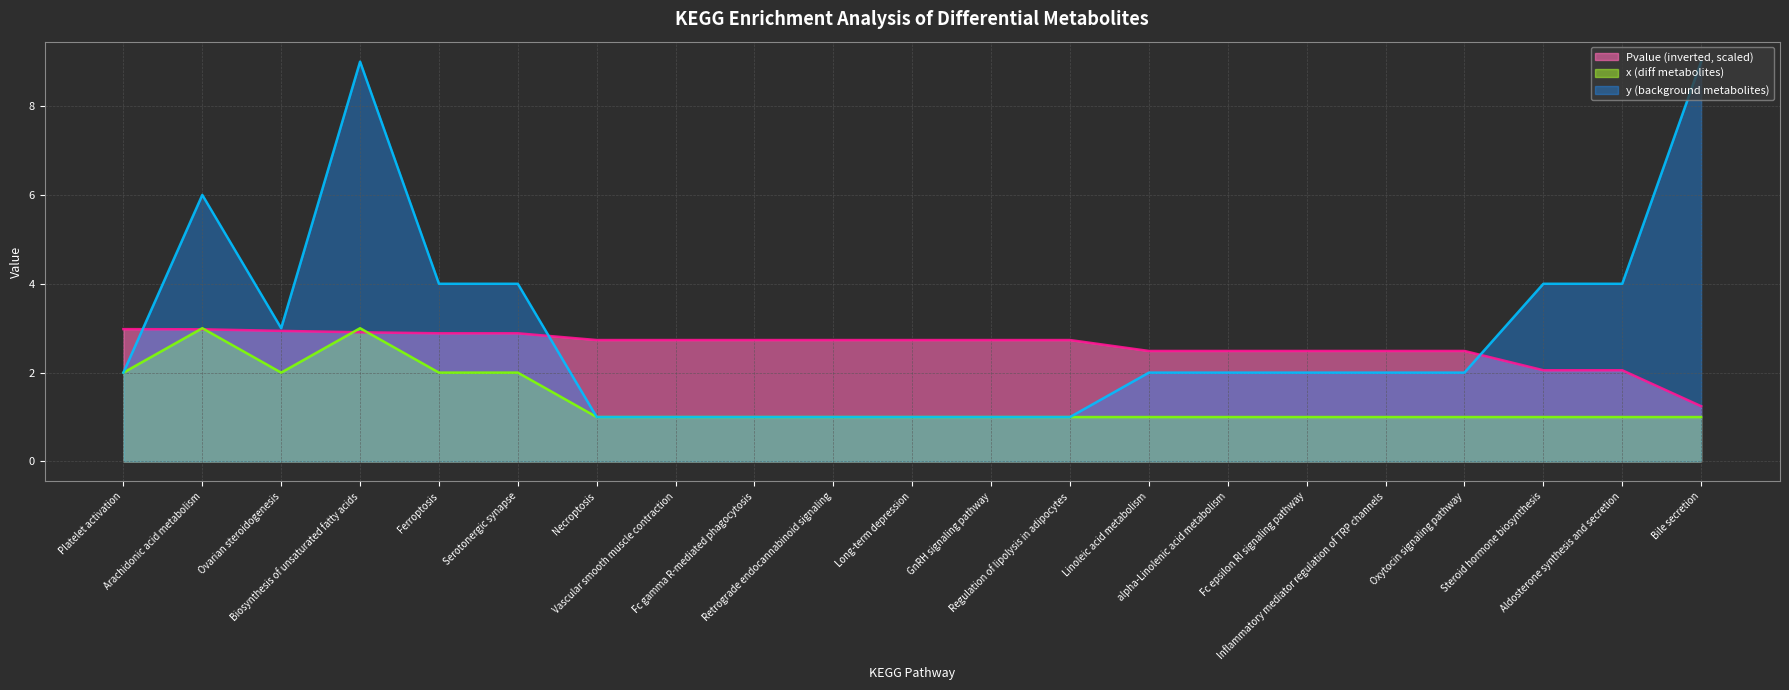

List the labels in order of x (diff metabolites) value, largest first.

Arachidonic acid metabolism, Biosynthesis of unsaturated fatty acids, Platelet activation, Ovarian steroidogenesis, Ferroptosis, Serotonergic synapse, Necroptosis, Vascular smooth muscle contraction, Fc gamma R-mediated phagocytosis, Retrograde endocannabinoid signaling, Long-term depression, GnRH signaling pathway, Regulation of lipolysis in adipocytes, Linoleic acid metabolism, alpha-Linolenic acid metabolism, Fc epsilon RI signaling pathway, Inflammatory mediator regulation of TRP channels, Oxytocin signaling pathway, Steroid hormone biosynthesis, Aldosterone synthesis and secretion, Bile secretion